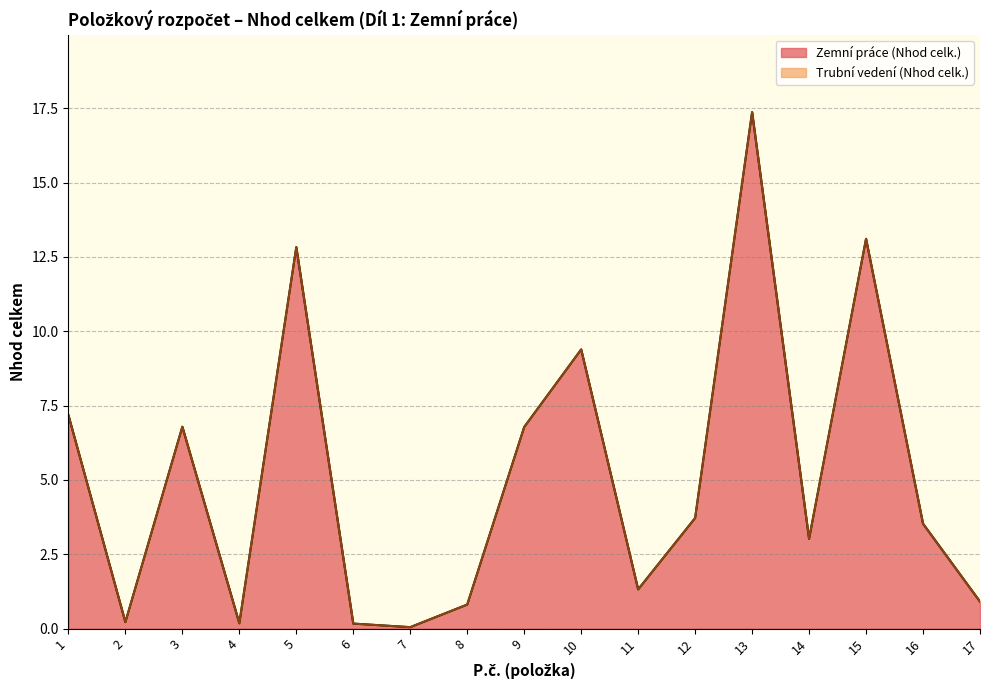

How many points are higher than both their immediate neighbors (excluding endpoints)?

5